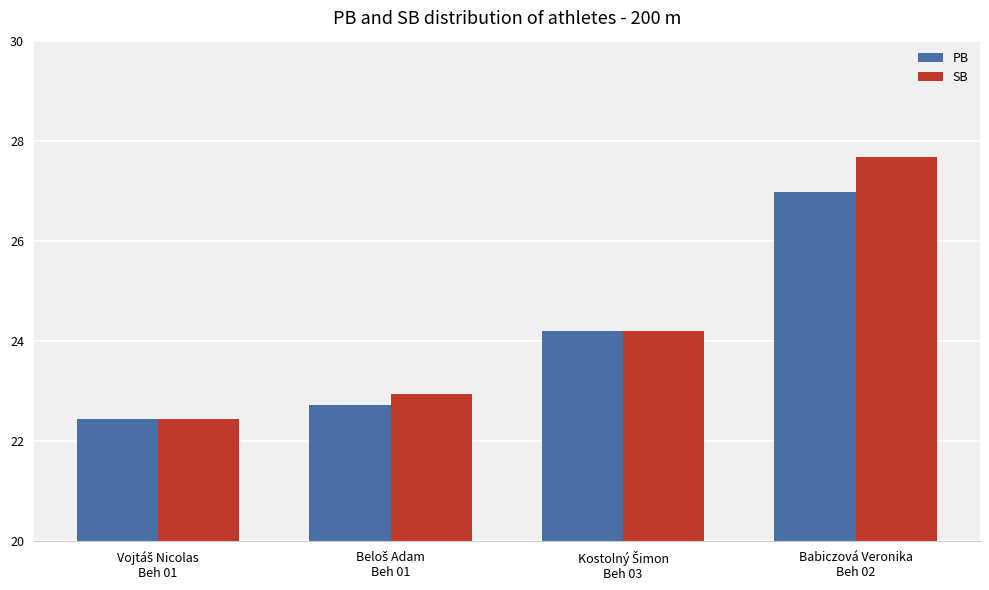

Which series has the widest spread of values?

SB